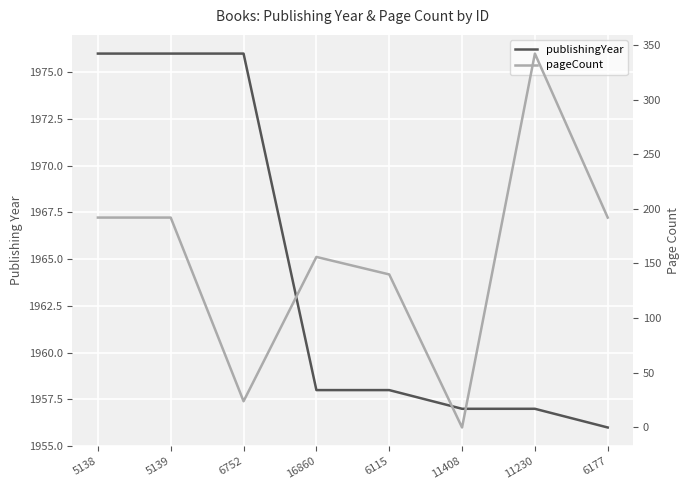

How many values in the publishingYear series are below 1958?

3